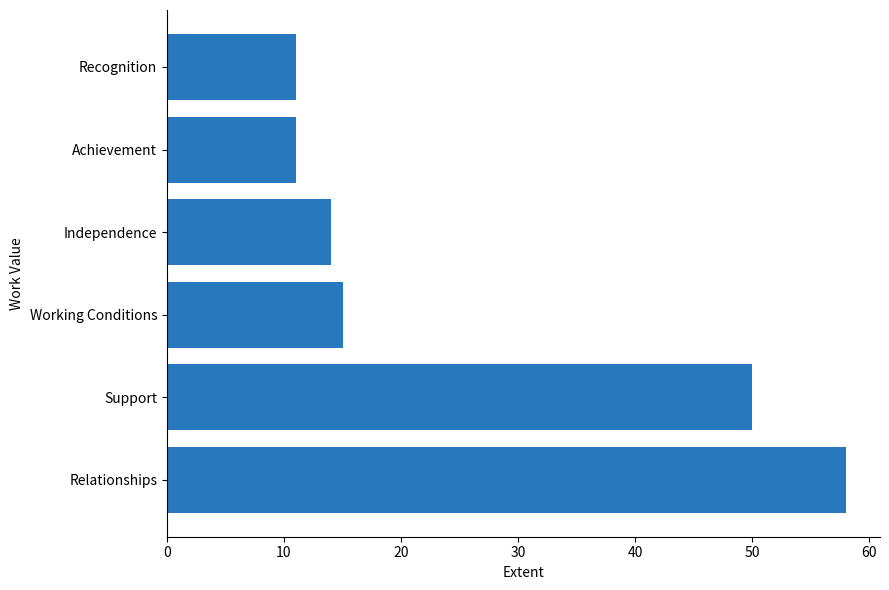

What is the sum of all values?

159